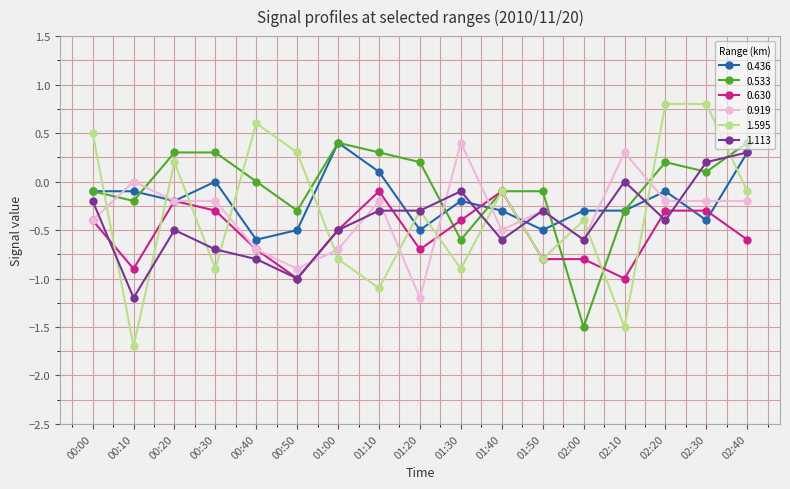

How many data points does each series have?

17